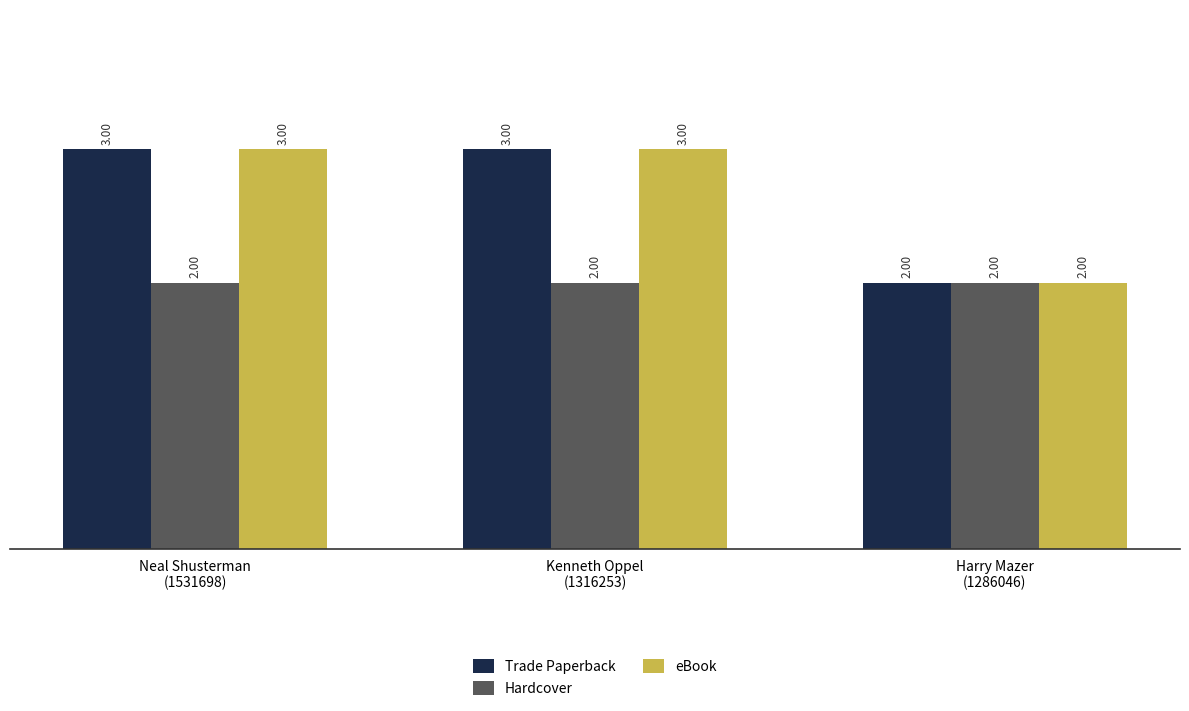

How many groups of bars are there?

3